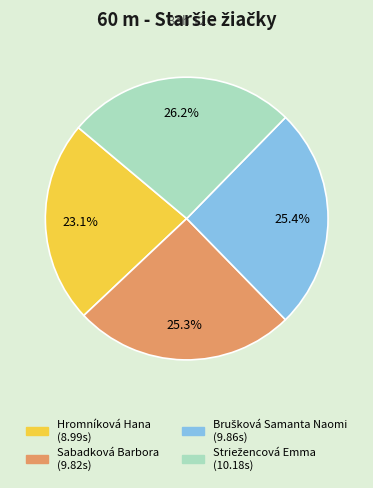

Does Sabadková Barbora represent more than half of the total?

No